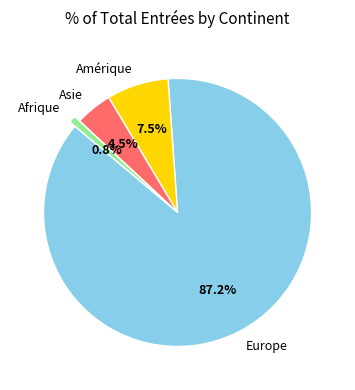

What is the ratio of the value at Asie to the value at Europe?

0.1